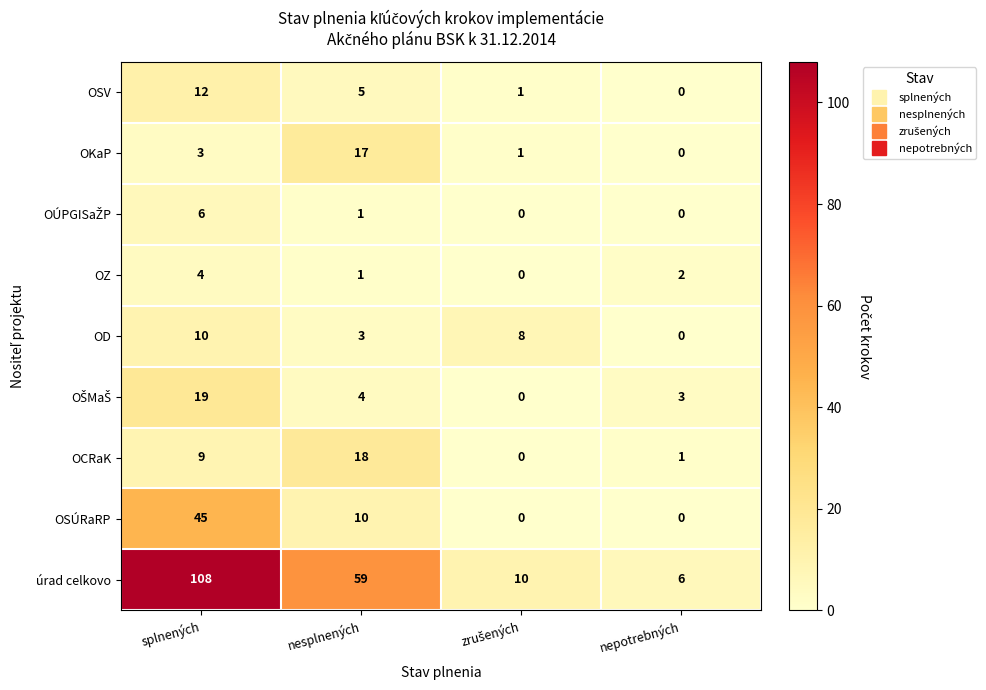

What is the difference between the maximum and second lowest values in the OSV series?

11